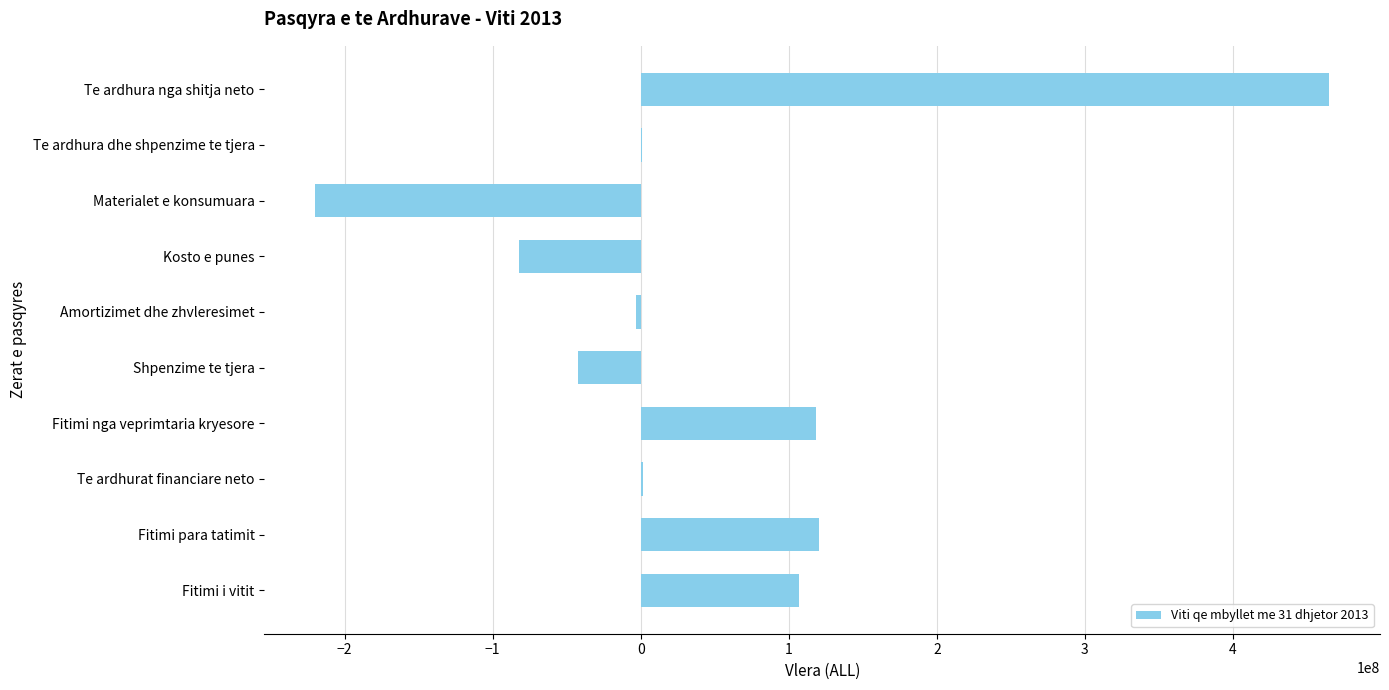

Which category has the highest value across all series?

Te ardhura nga shitja neto